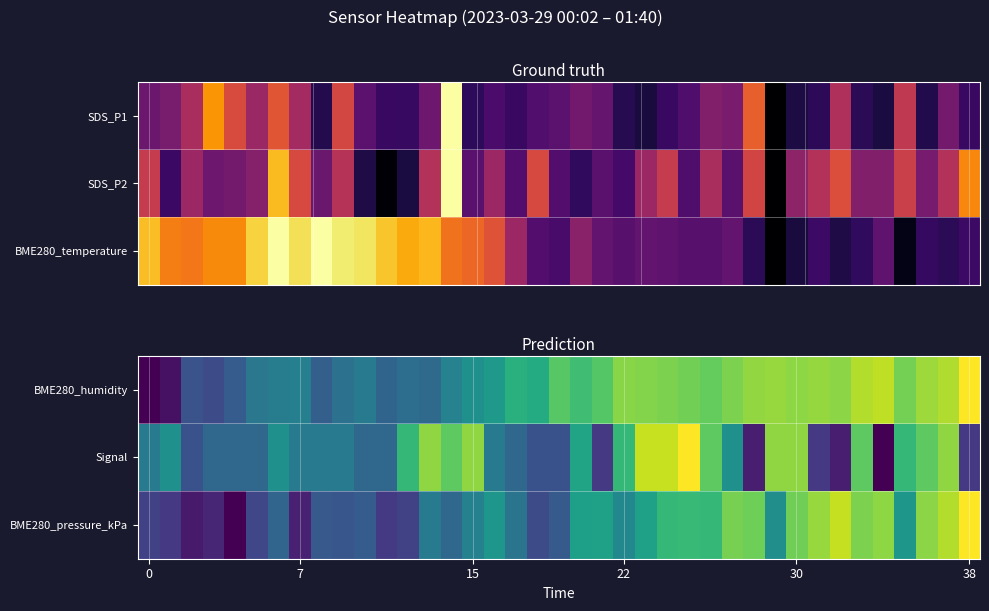

What is the difference between the maximum and minimum values in the BME280_pressure_kPa series?

1.0